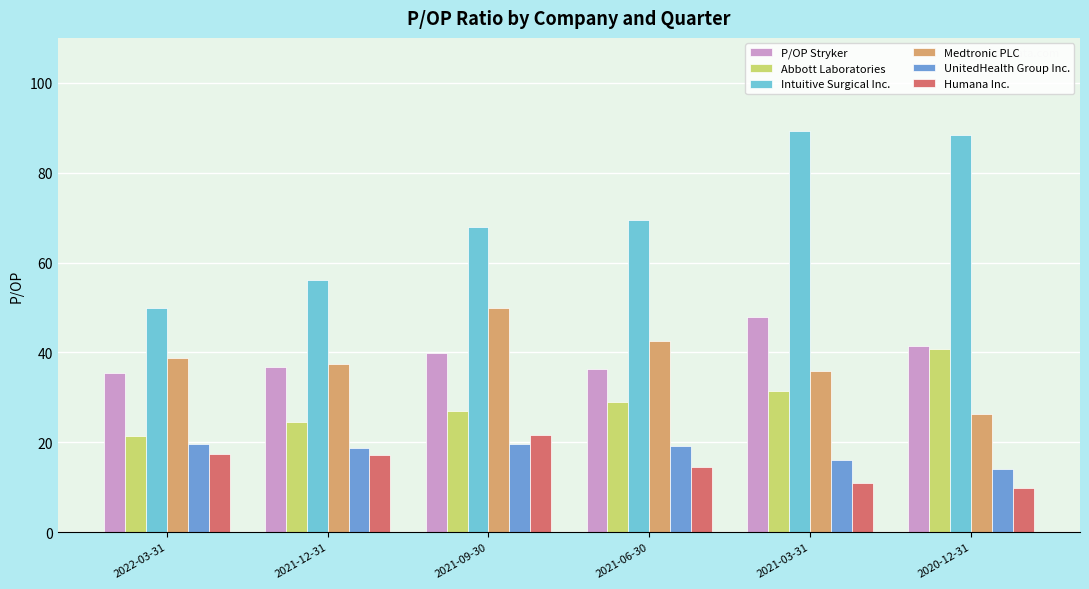

What is the label of the 5th bar from the left?

2021-03-31